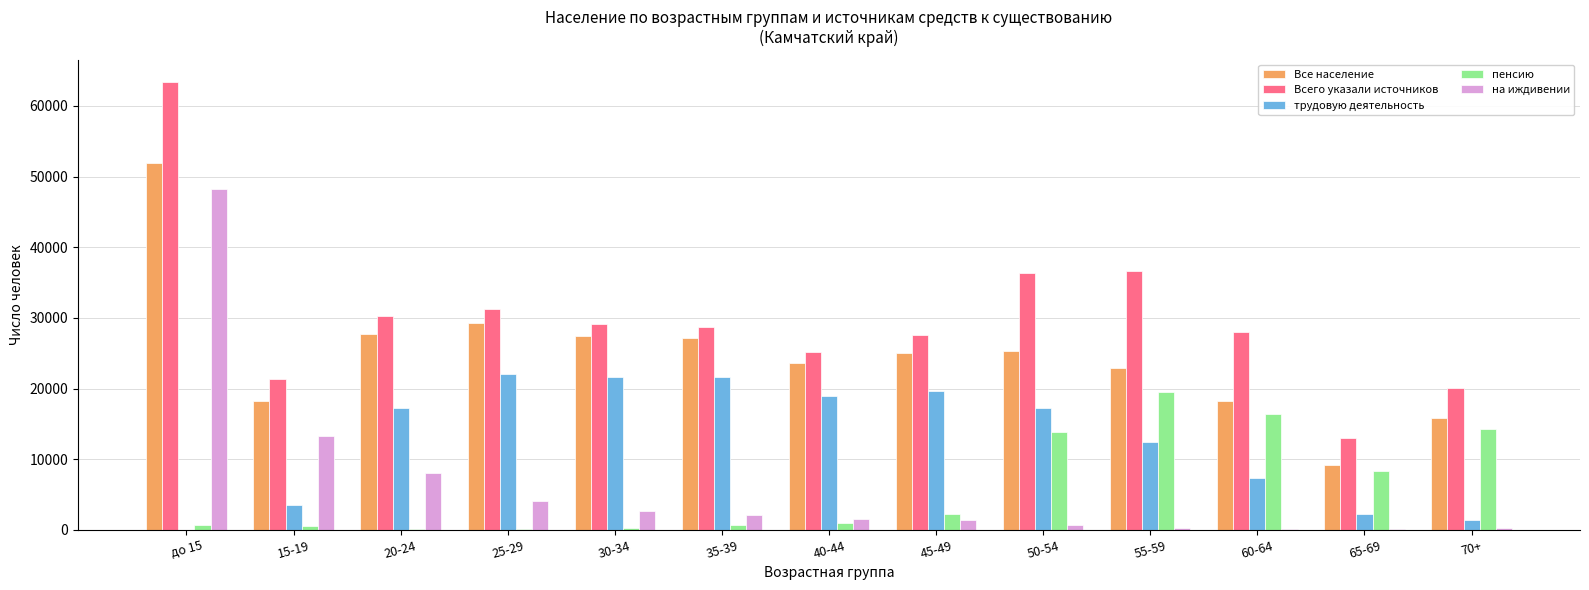

What is the sum of all на иждивении values?

82728